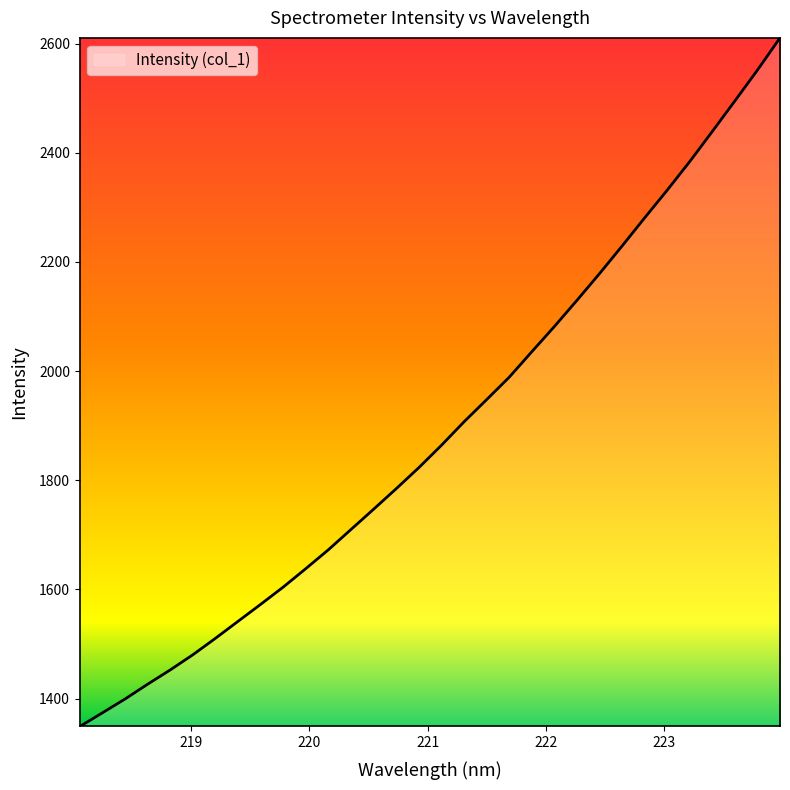

What is the maximum value shown in the chart?

2610.6